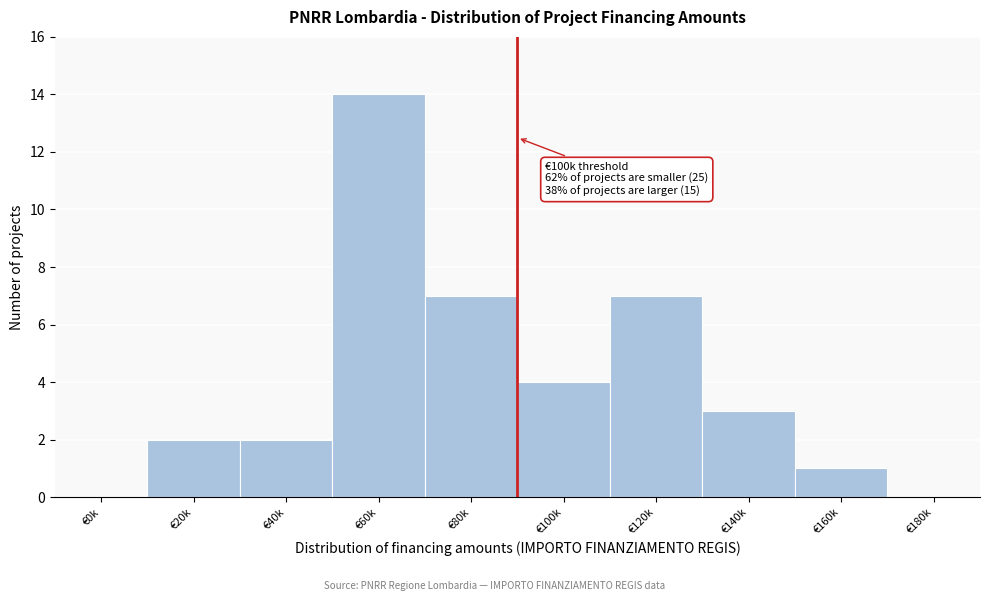

Reading left to right, extract all data points from this chart.

€0k=0	€20k=2	€40k=2	€60k=14	€80k=7	€100k=4	€120k=7	€140k=3	€160k=1	€180k=0